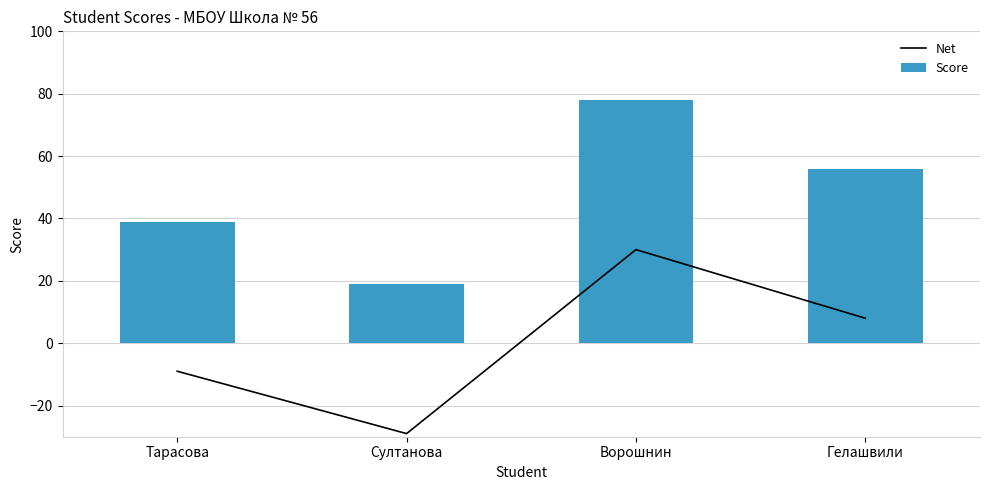

What is the label of the 4th bar from the left?

Гелашвили